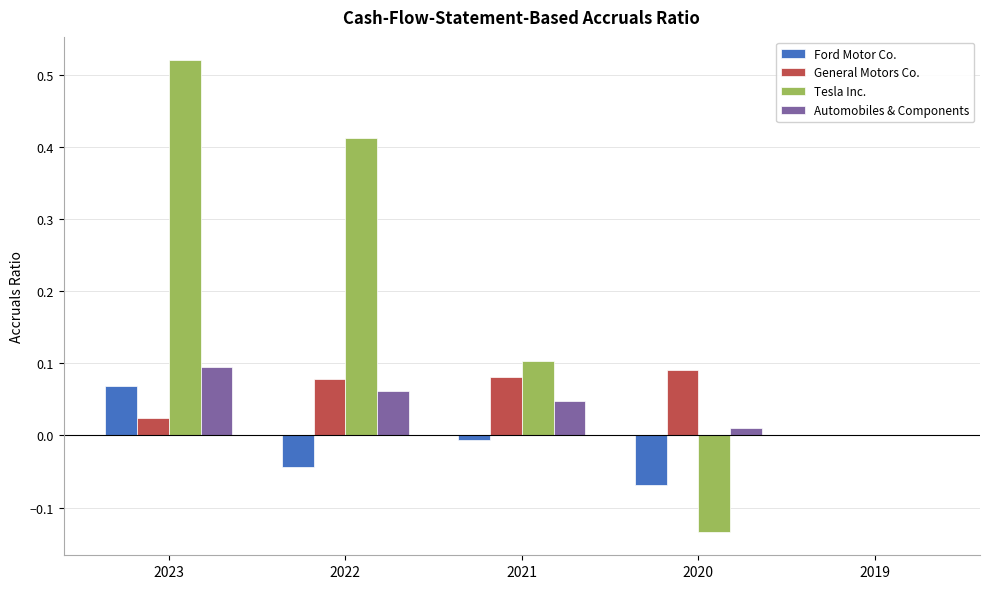

Where is Tesla Inc. nearest to the value 0?

2019